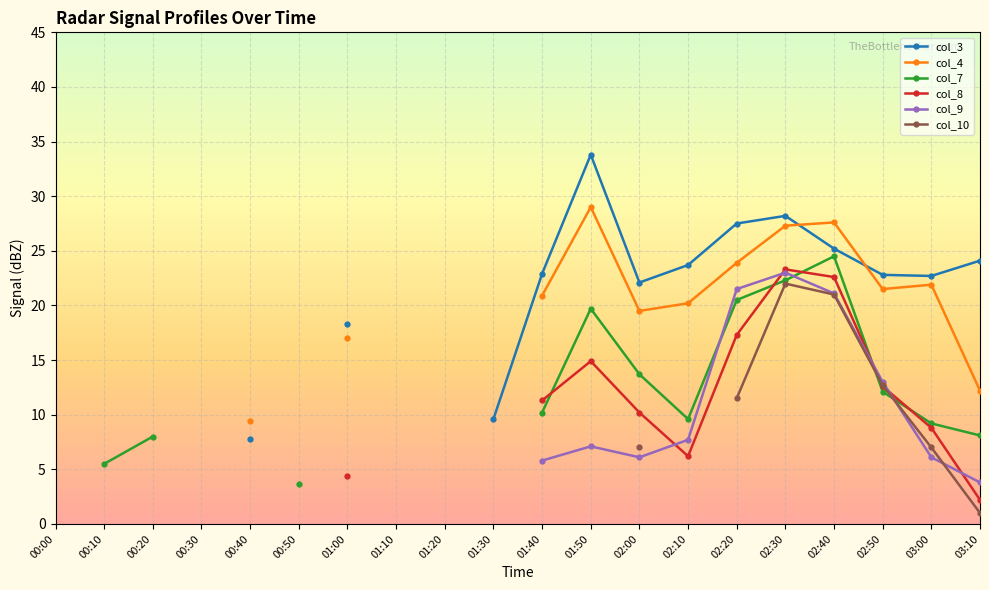

How many data points does each series have?

20